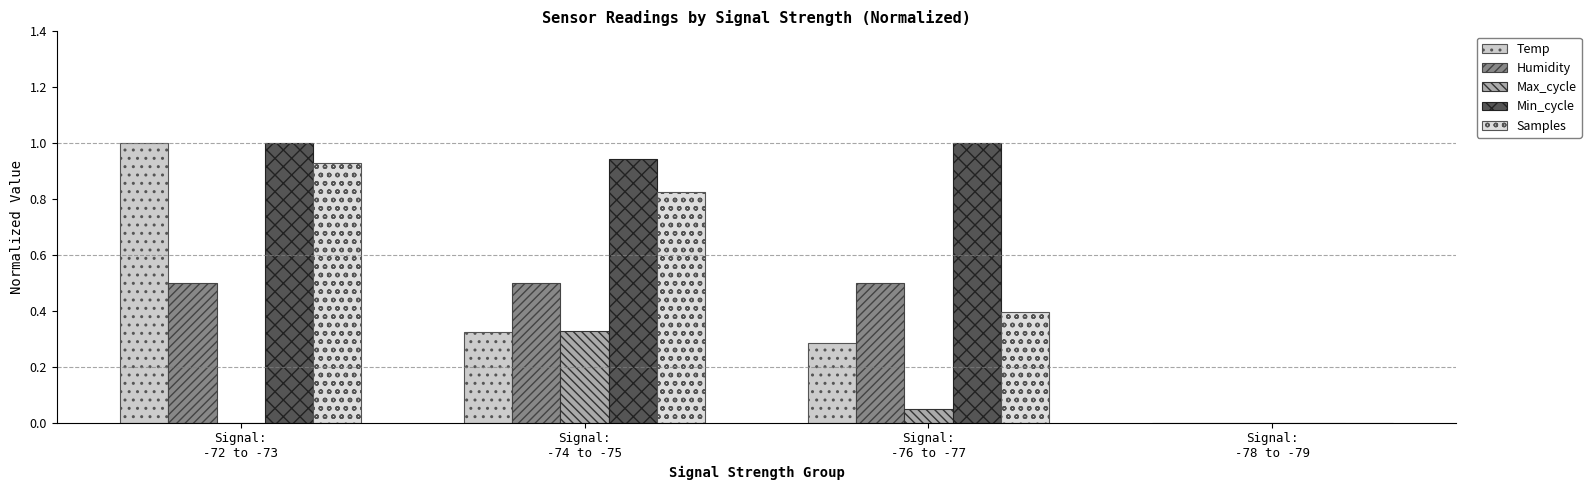

Which category has the highest value in the Samples series?

Signal:
-72 to -73